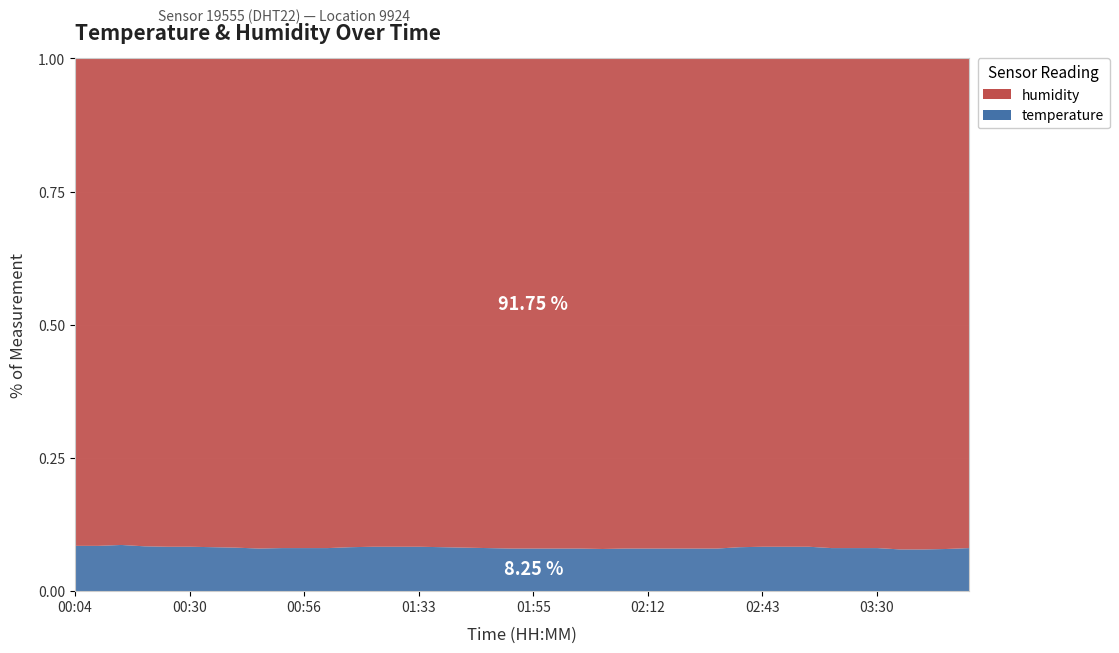

True or false: temperature and humidity cross at least once.

False